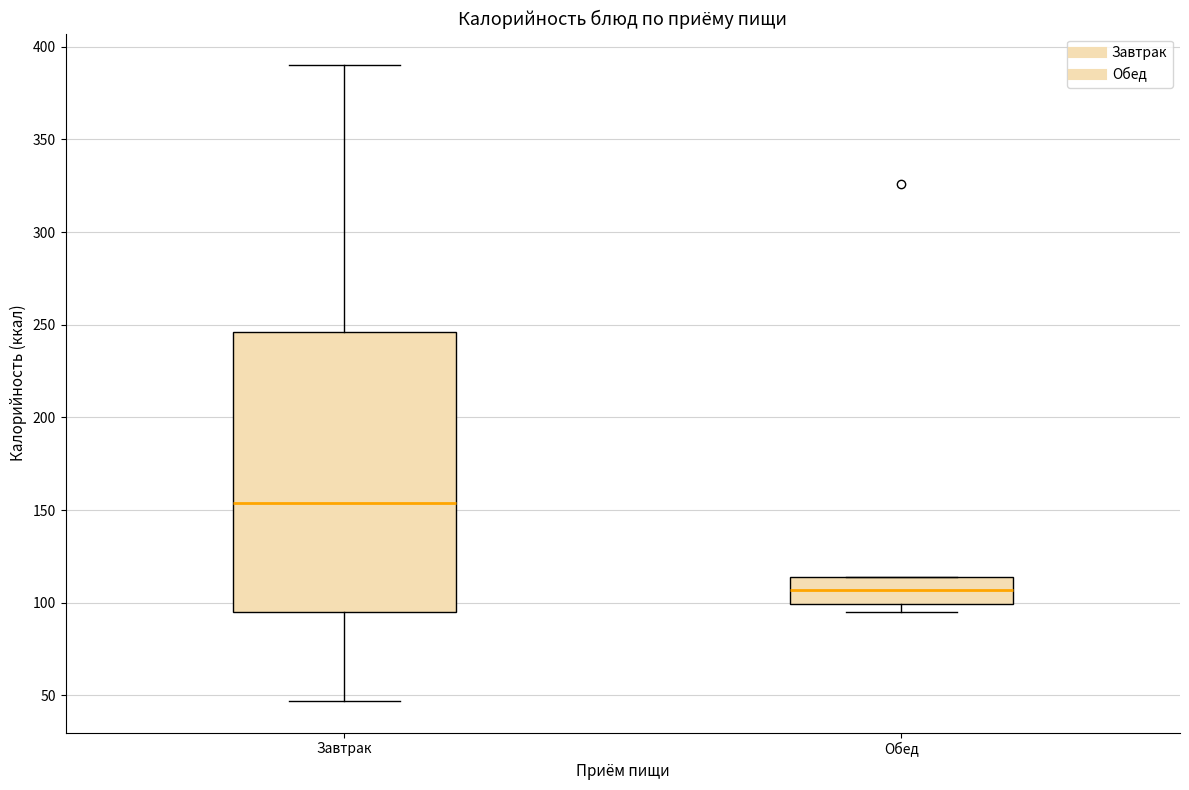

Reading left to right, read every box against the y-axis: the position of its median line, the range the box covers, and the ends of its whiskers. The values are not printed on the chart, so give them approximately, as read against the axis.

Завтрак: median 155, box 95 to 245, whiskers 45 to 390
Обед: median 105, box 100 to 115, whiskers 95 to 115